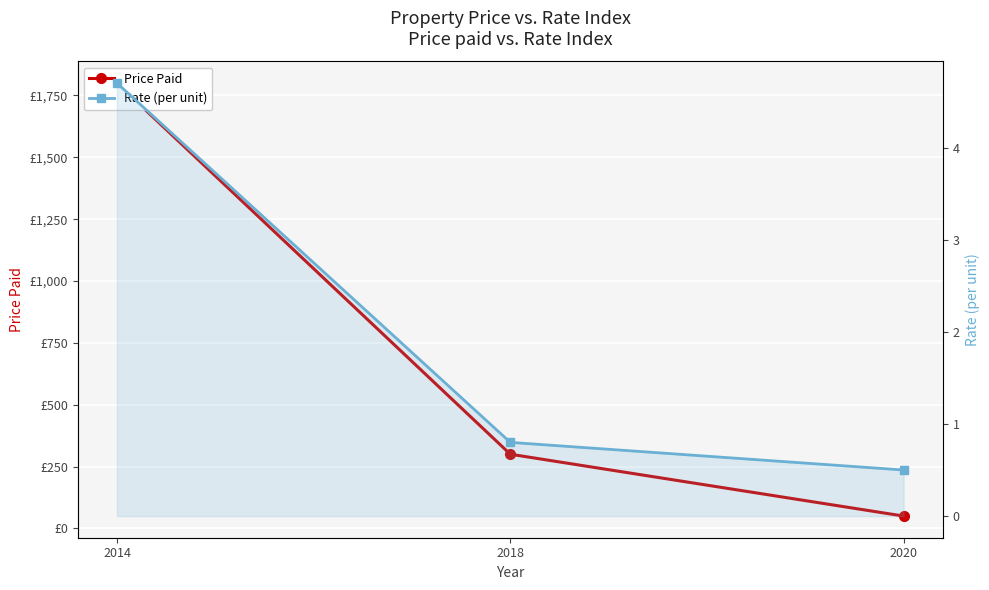

What is the difference between the maximum and minimum values in the Rate (per unit) series?

4.2